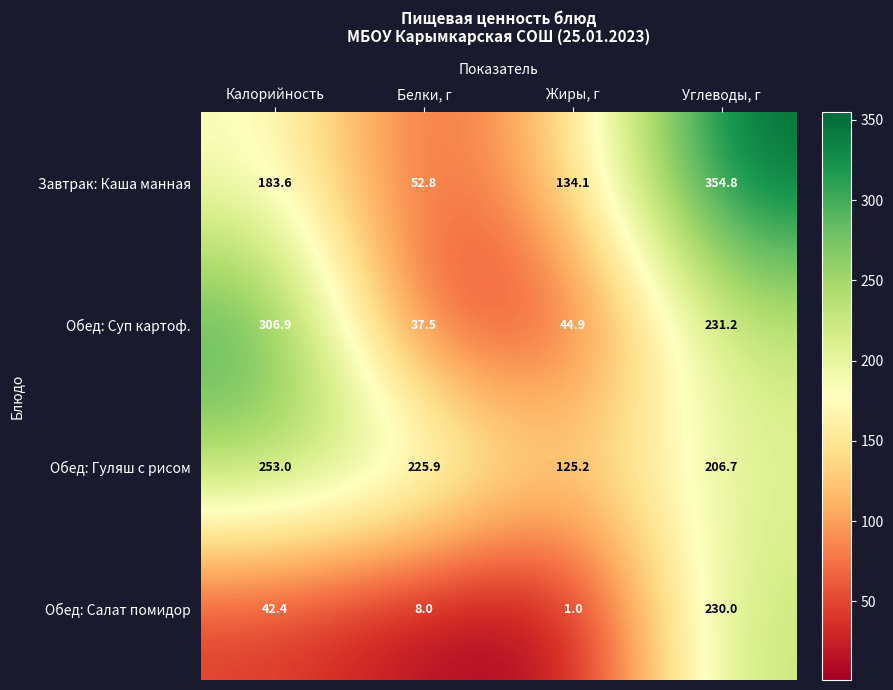

Which label corresponds to the smallest value in the chart?

Жиры, г